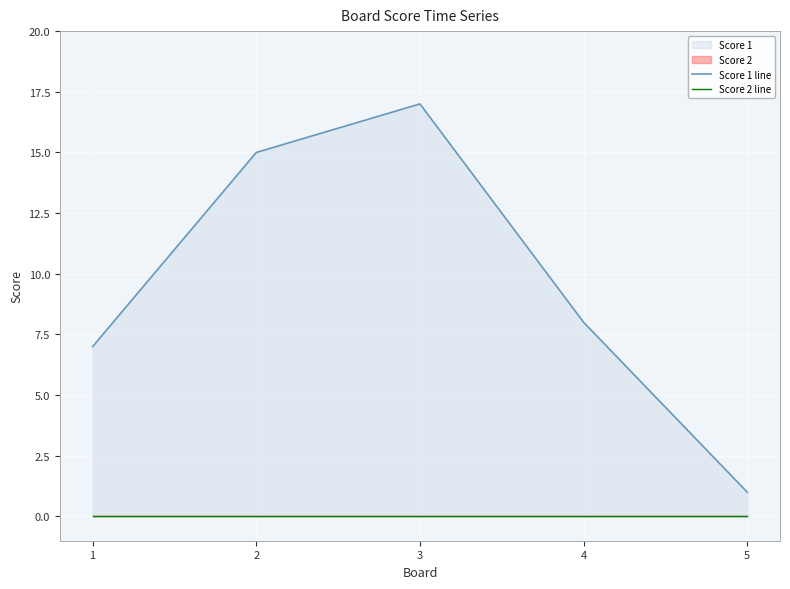

Reading left to right, extract all data points from this chart.

Score 1 line: 1=7	2=15	3=17	4=8	5=1
Score 2 line: 1=0	2=0	3=0	4=0	5=0